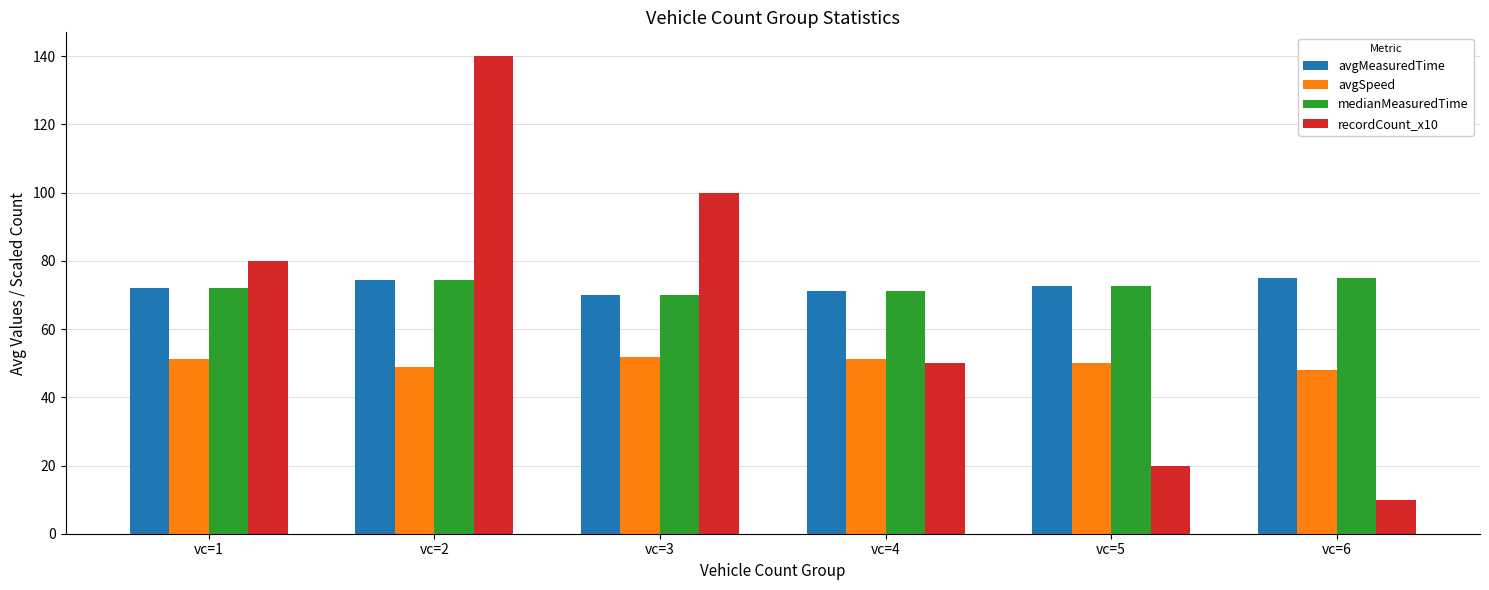

What are all the series names shown in the legend?

avgMeasuredTime, avgSpeed, medianMeasuredTime, recordCount_x10